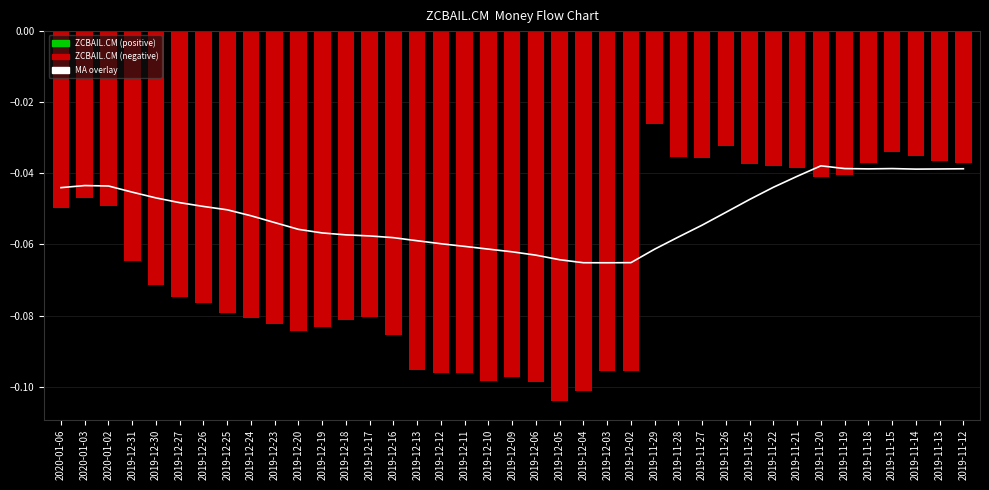

What value does the data have at 2019-12-16?

-0.1